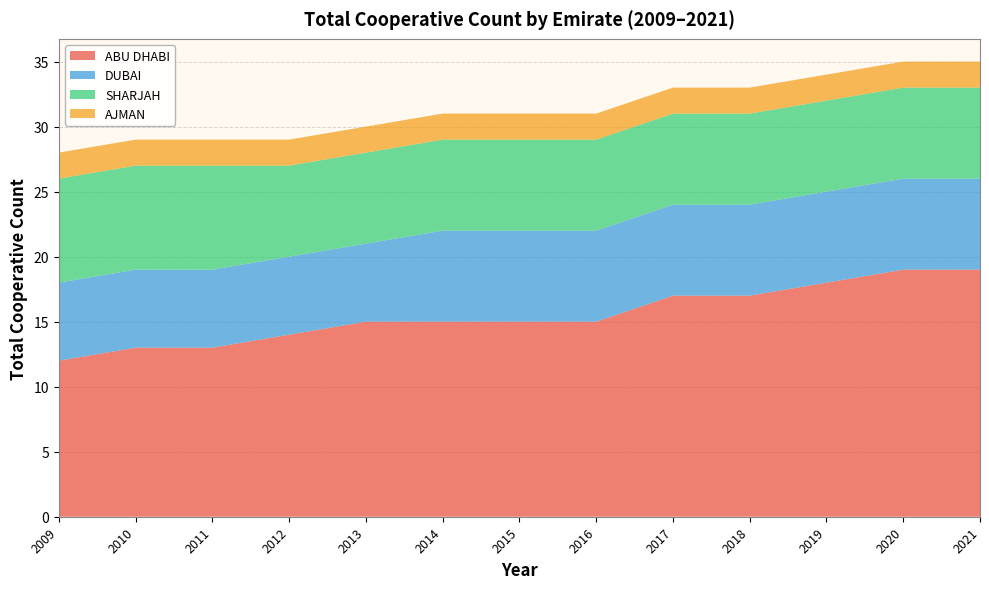

Reading left to right, list all the values displayed in this chart.

ABU DHABI: 12	13	13	14	15	15	15	15	17	17	18	19	19
DUBAI: 6	6	6	6	6	7	7	7	7	7	7	7	7
SHARJAH: 8	8	8	7	7	7	7	7	7	7	7	7	7
AJMAN: 2	2	2	2	2	2	2	2	2	2	2	2	2